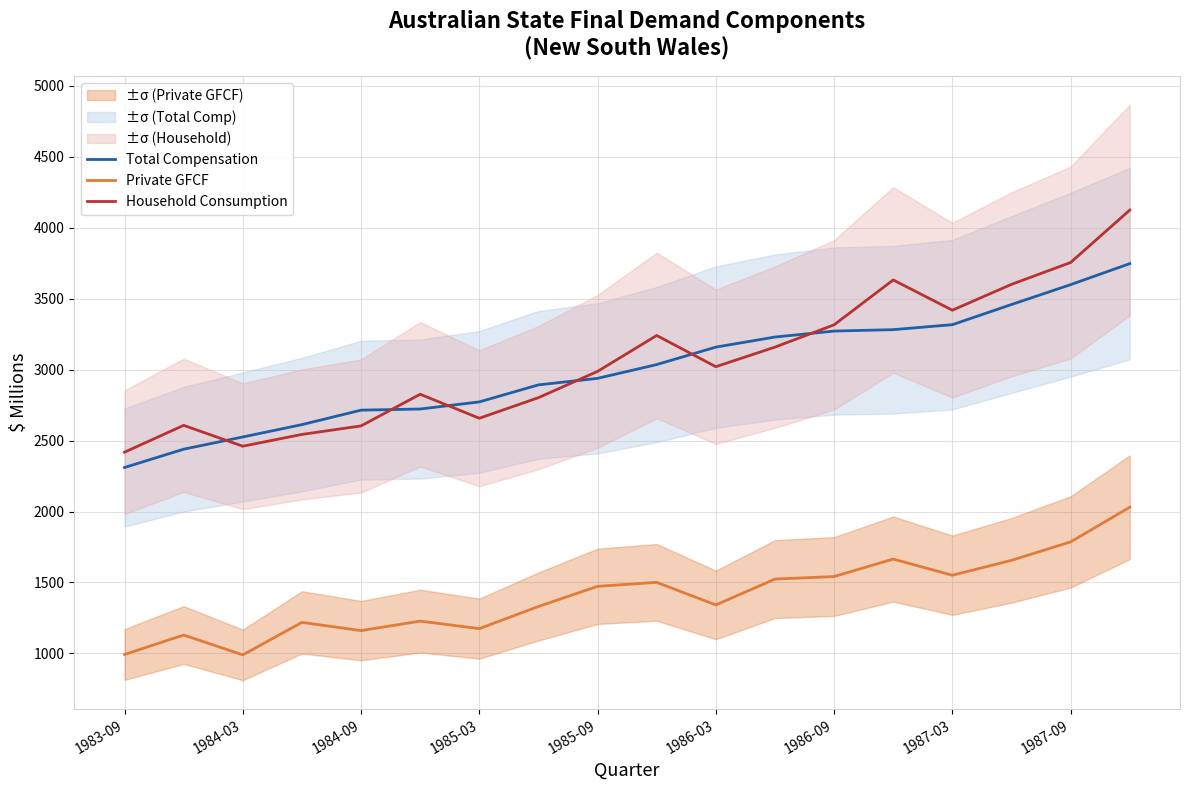

How many interior local peaks does the Private GFCF series have?

5